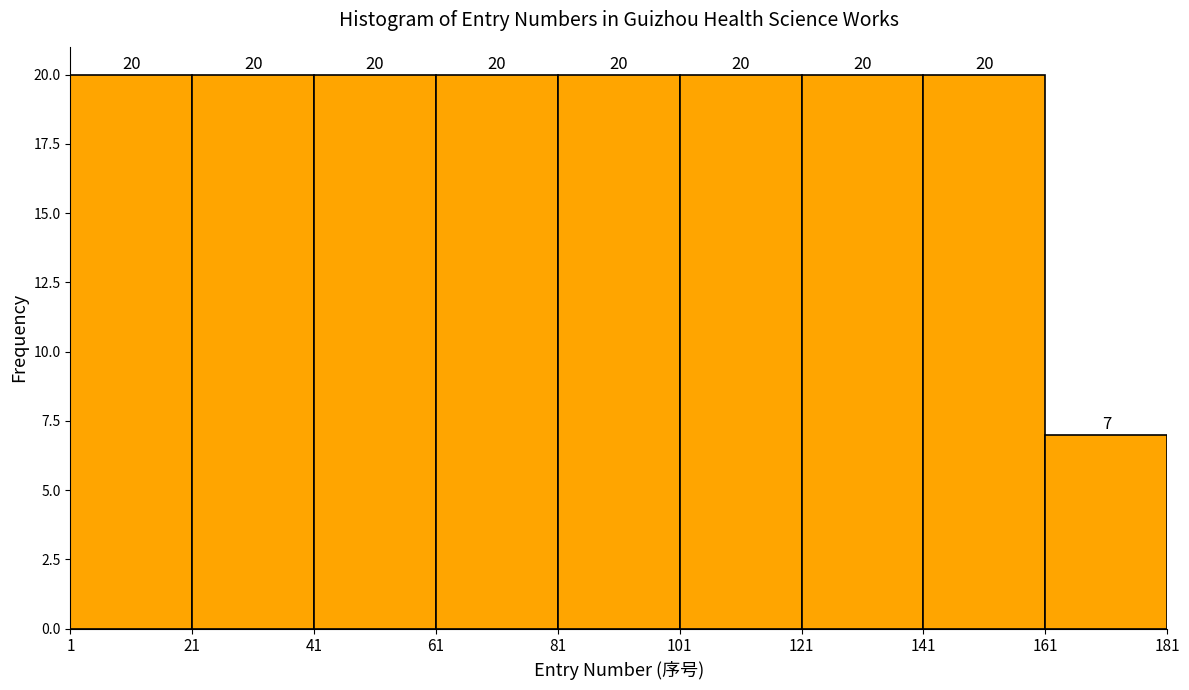

Reading left to right, transcribe this chart: for each bar, give the range it covers on the x-axis and its height.

1 to 21: 20
21 to 41: 20
41 to 61: 20
61 to 81: 20
81 to 101: 20
101 to 121: 20
121 to 141: 20
141 to 161: 20
161 to 181: 7